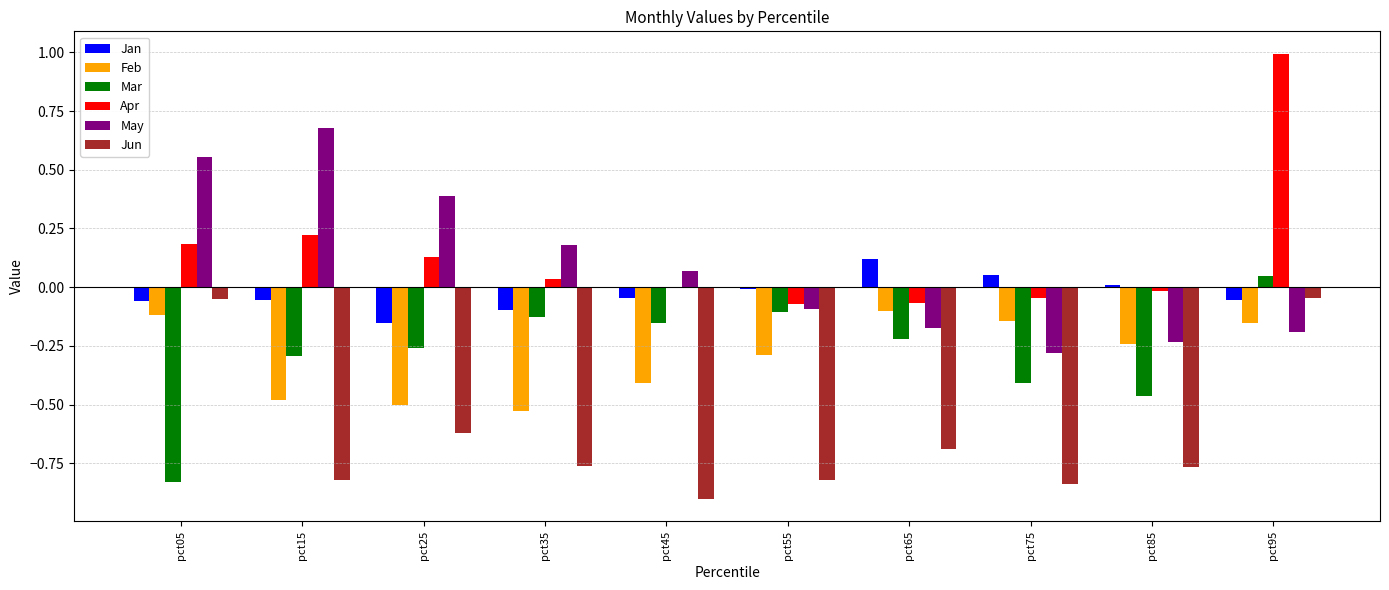

Where is May nearest to the value 0?

pct45